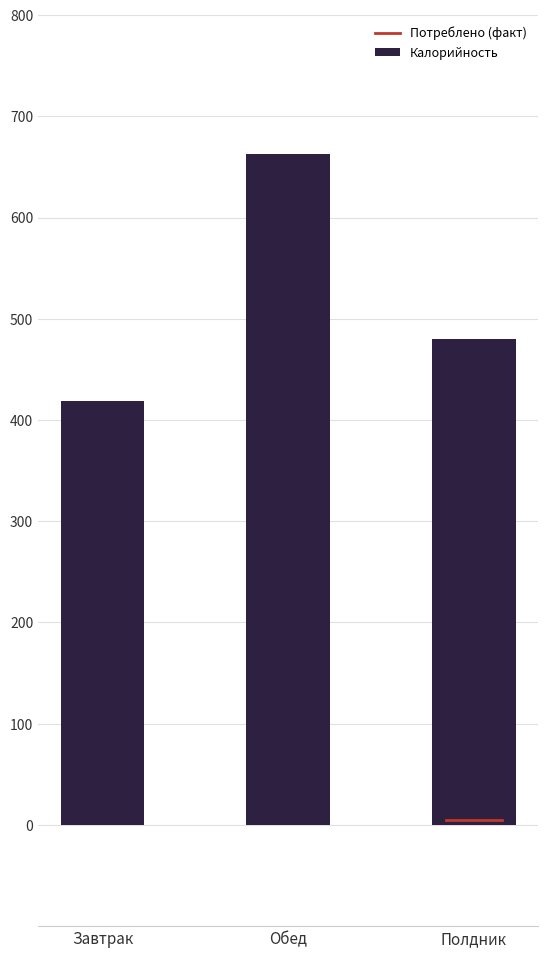

What is the label of the 3rd bar from the right?

Завтрак